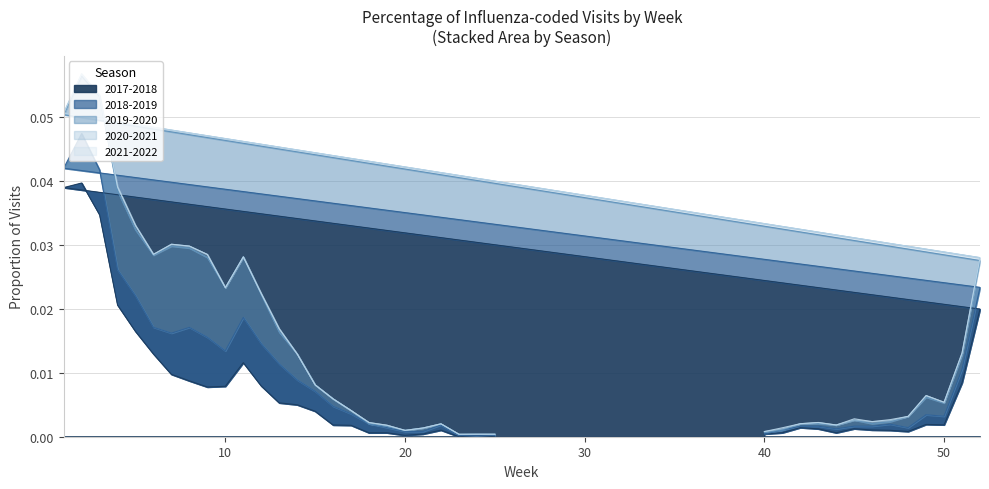

At which category does the chart reach its peak across all series?

2